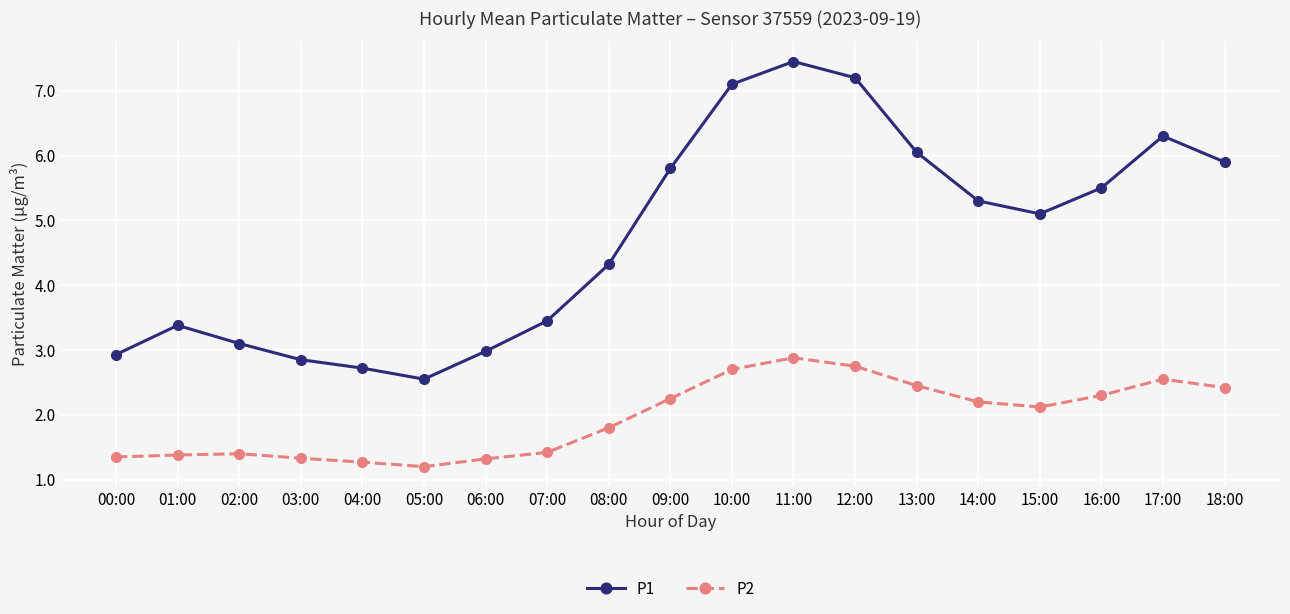

What is the label of the 4th point from the right?

15:00